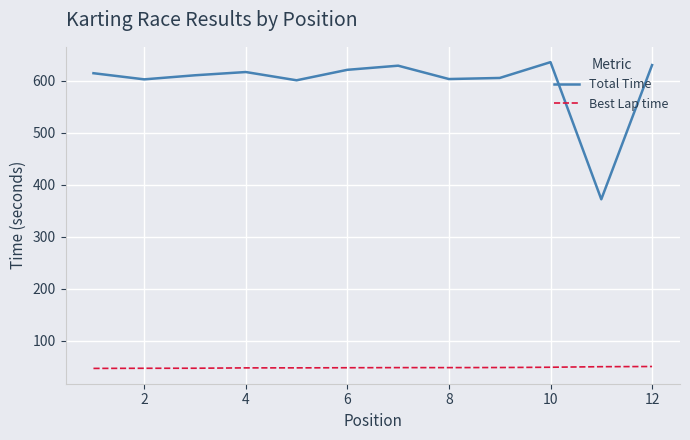

What is the difference between the maximum and minimum values in the Total Time series?

263.7